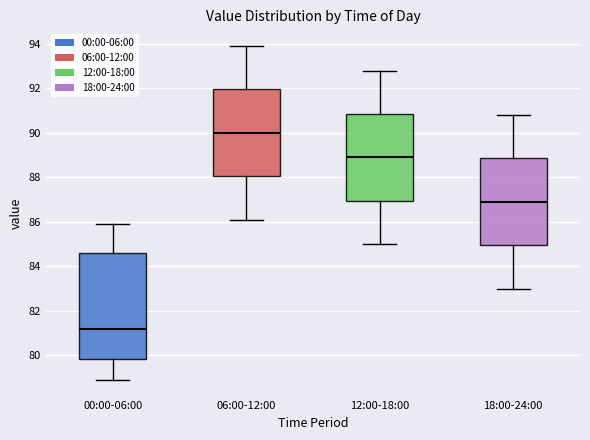

Reading left to right, transcribe this box plot: for each box, give where its median line is, the range the box spans, and where its two whiskers end, as read against the y-axis. The values are not printed on the chart, so give them approximately, as read against the axis.

00:00-06:00: median 81.2, box 79.8 to 84.6, whiskers 79.0 to 86.0
06:00-12:00: median 90.0, box 88.0 to 92.0, whiskers 86.2 to 94.0
12:00-18:00: median 89.0, box 87.0 to 90.8, whiskers 85.0 to 92.8
18:00-24:00: median 87.0, box 85.0 to 88.8, whiskers 83.0 to 90.8